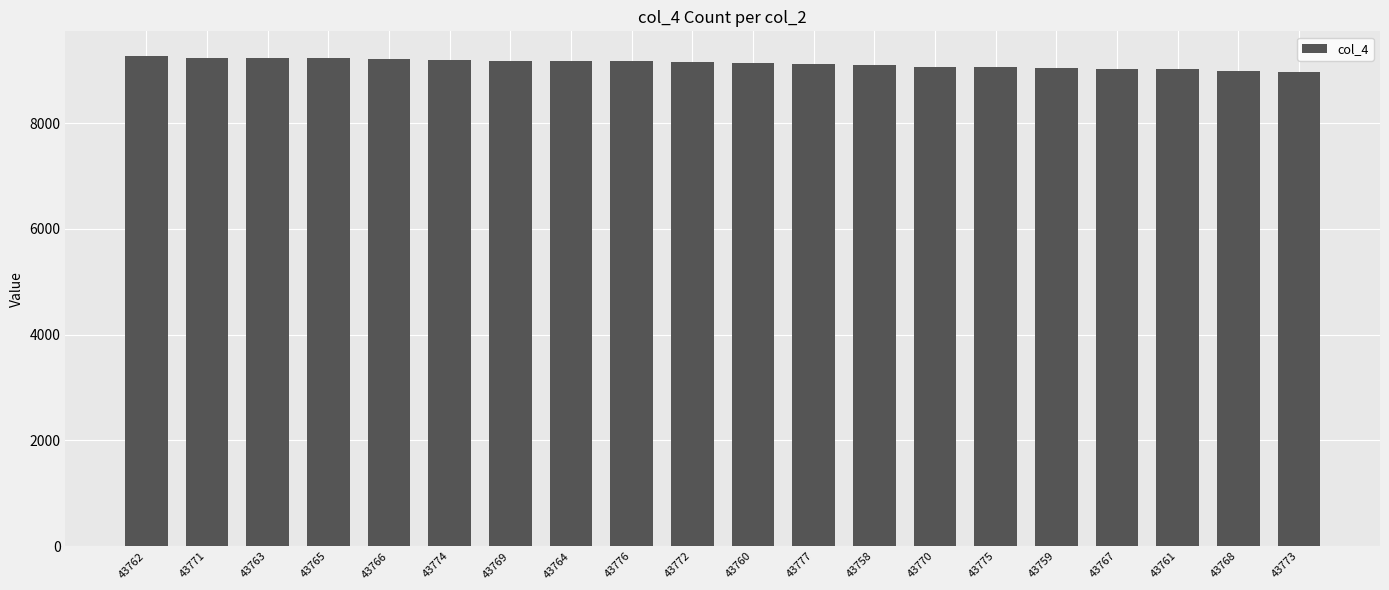

What is the minimum value shown in the chart?

8968